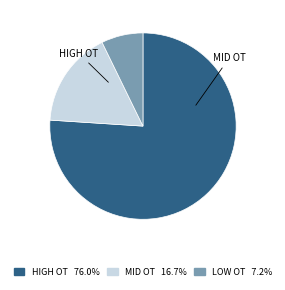

Is there a majority slice in this chart?

Yes